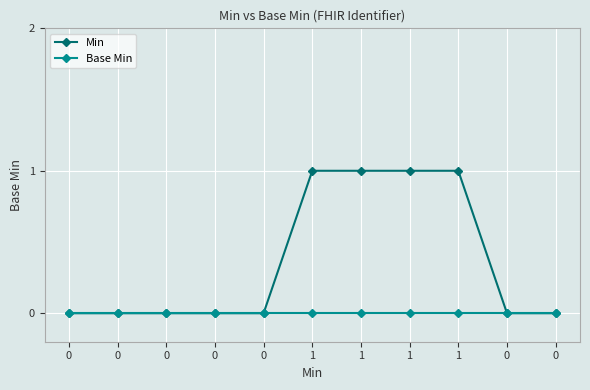

Is the value of Base Min at 0 greater than the value of Min at 1?

No